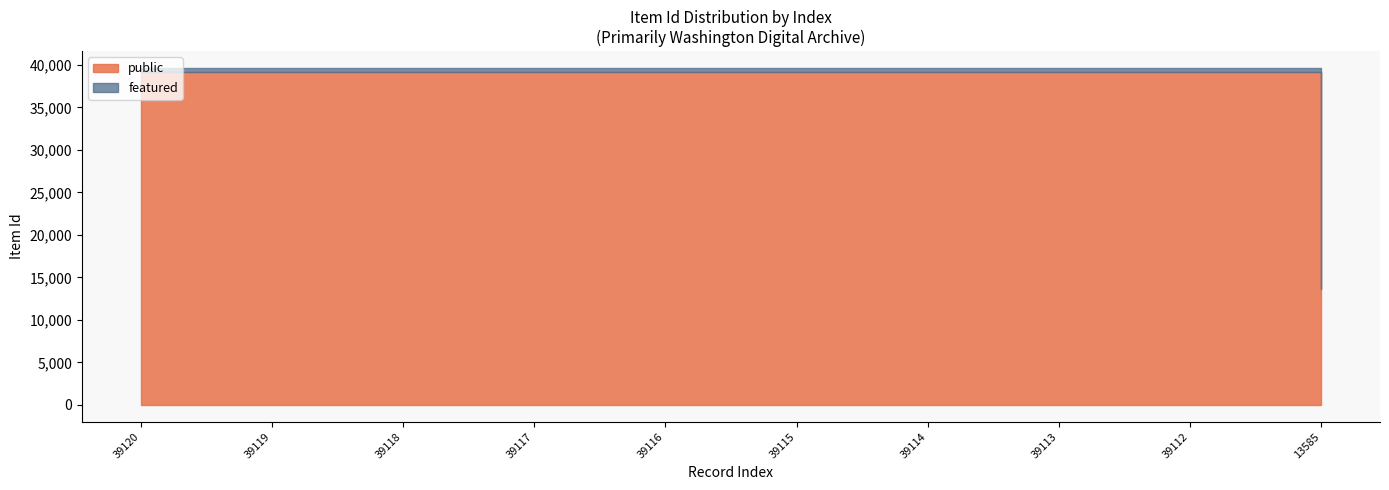

True or false: public and featured intersect in this chart.

False